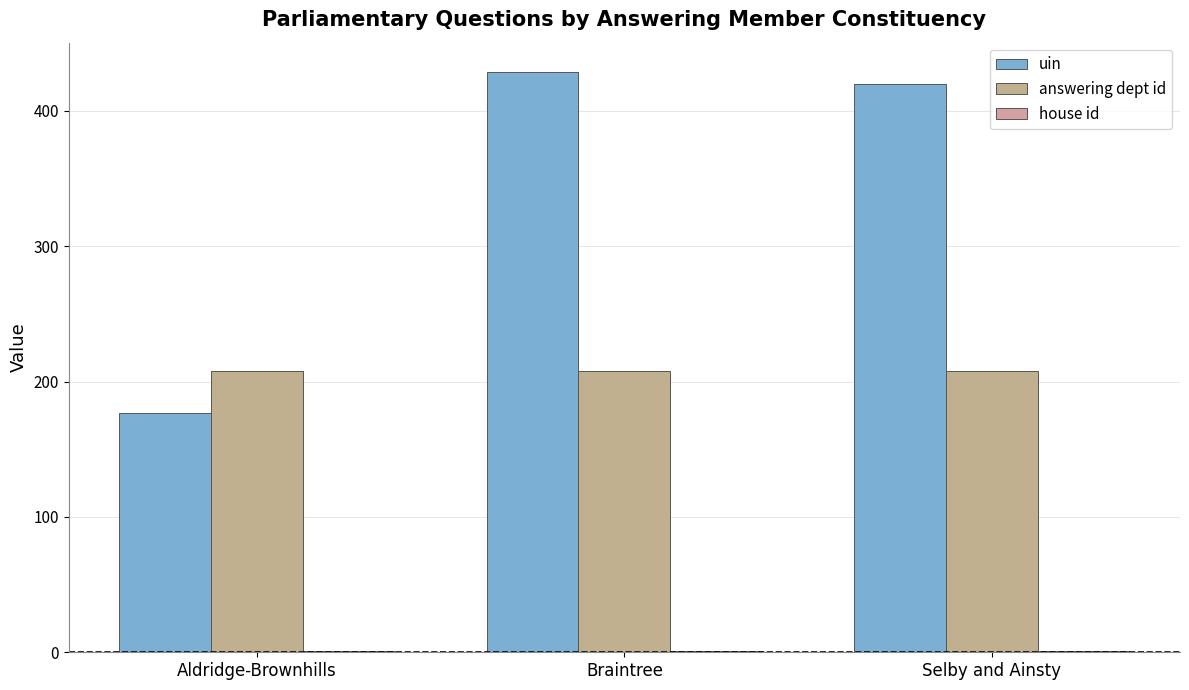

Are the bars horizontal?

No